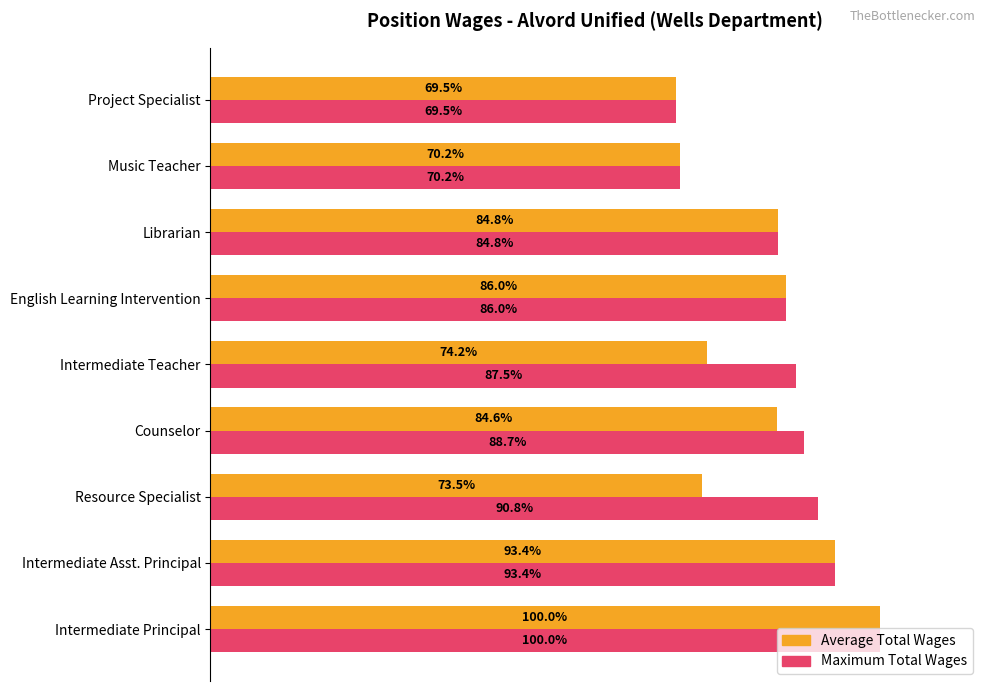

At which label does Average Total Wages reach its minimum?

Project Specialist